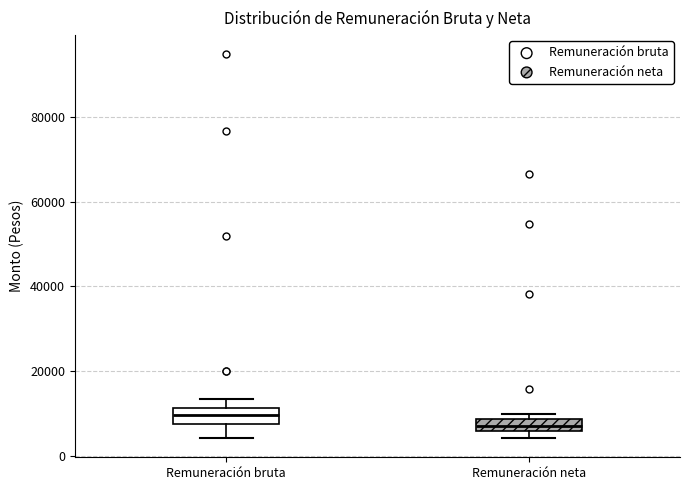

Where does the upper whisker of the box for Remuneración bruta end on the y-axis? The values are not printed on the chart, so give them approximately, as read against the axis.

14000